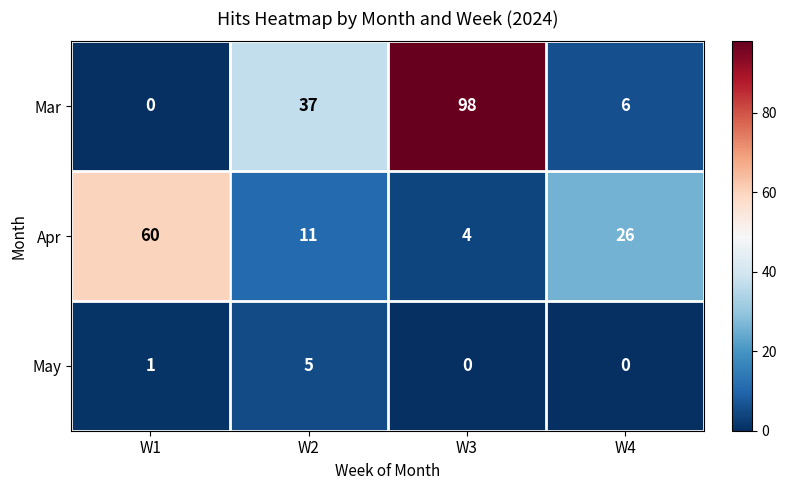

Which series has the largest total across all categories?

Mar